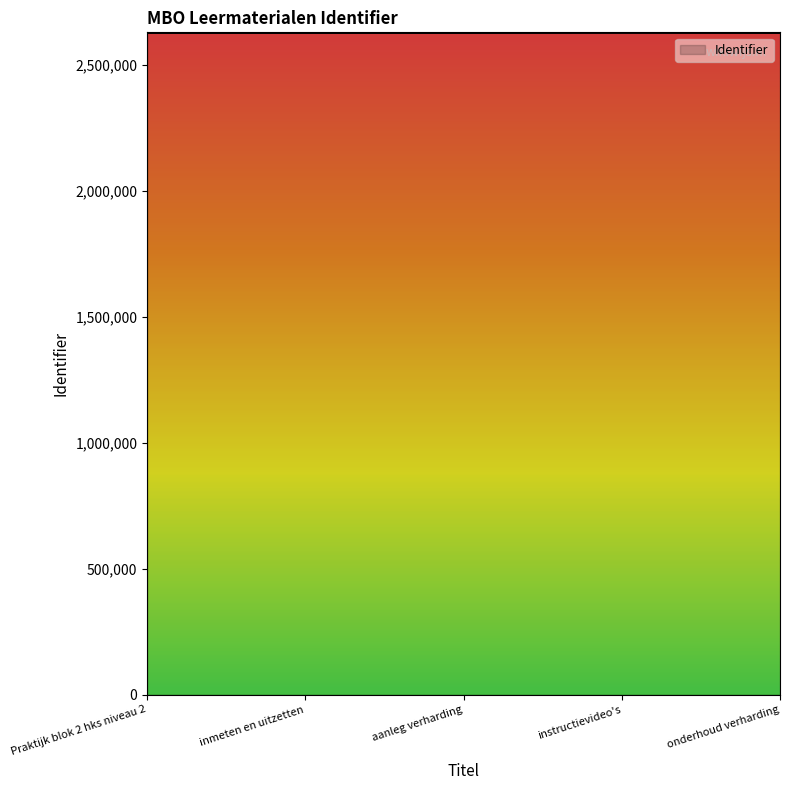

What is the average value?

2628998